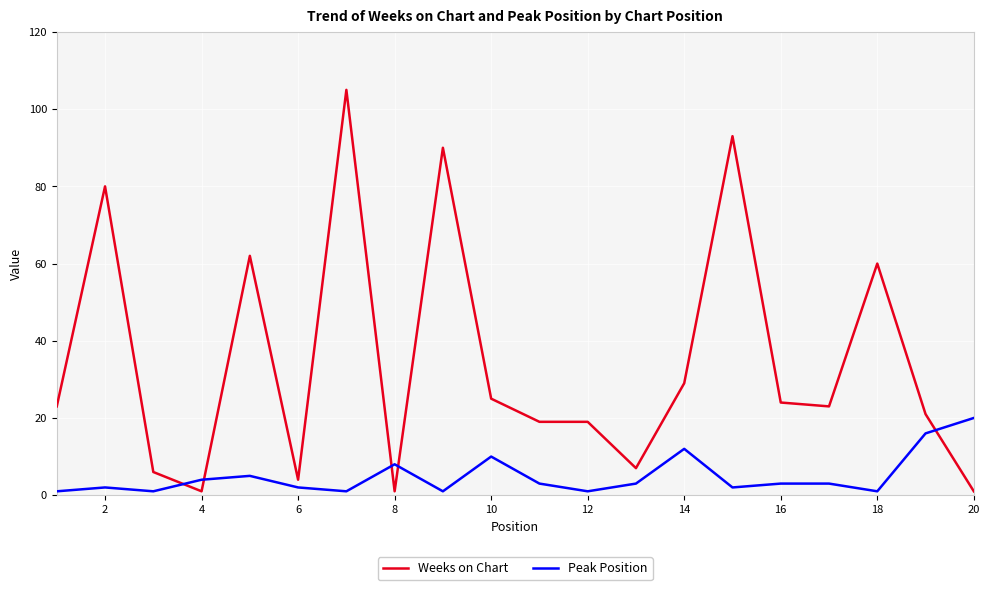

Which series has the largest range (max minus min)?

Weeks on Chart